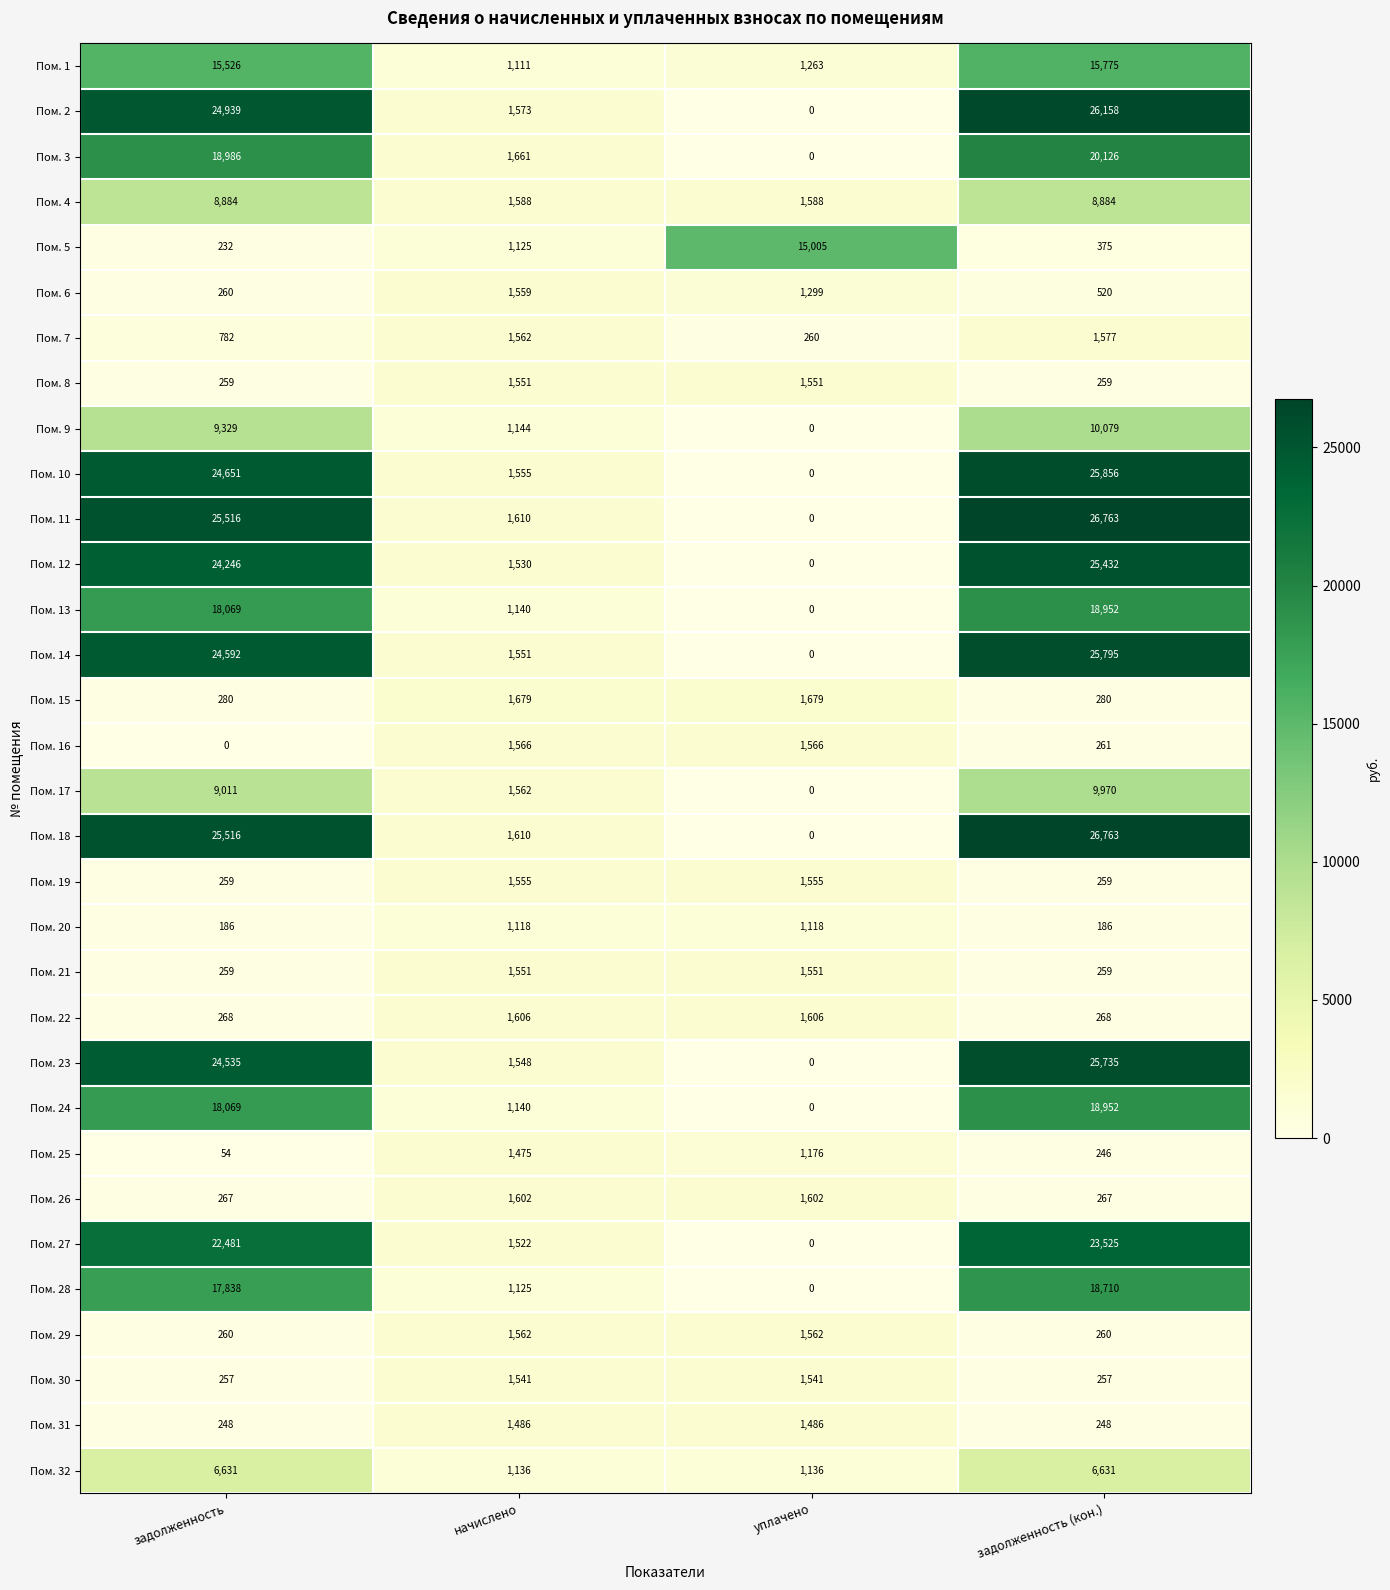

At which label is Пом. 28 closest to 9355?

начислено